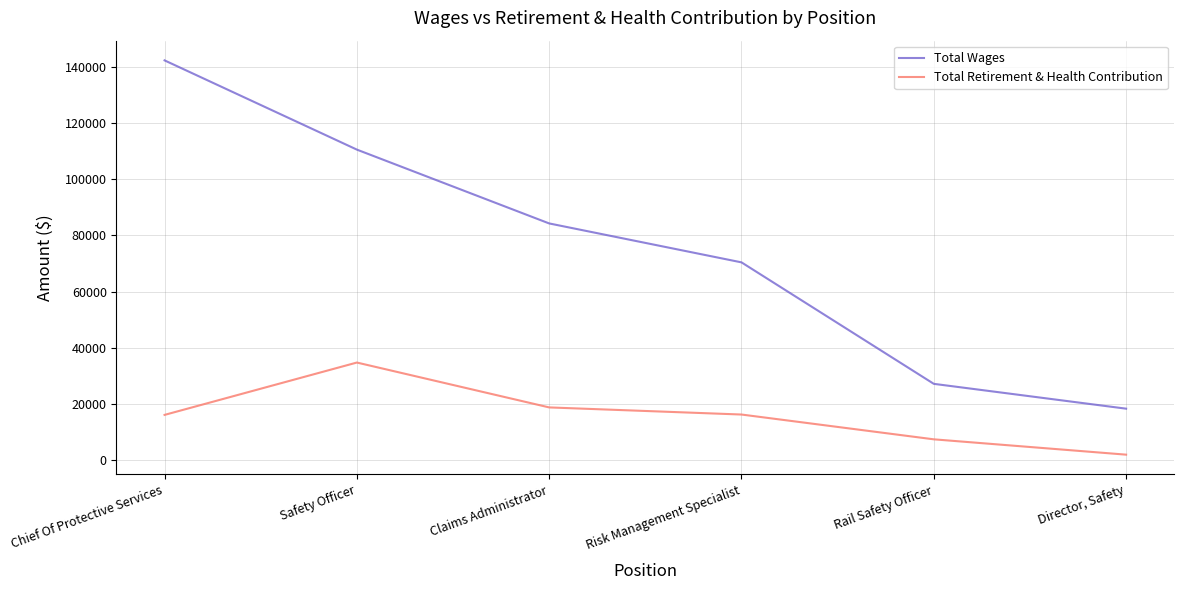

How many values in the Total Retirement & Health Contribution series are below 16252?

3